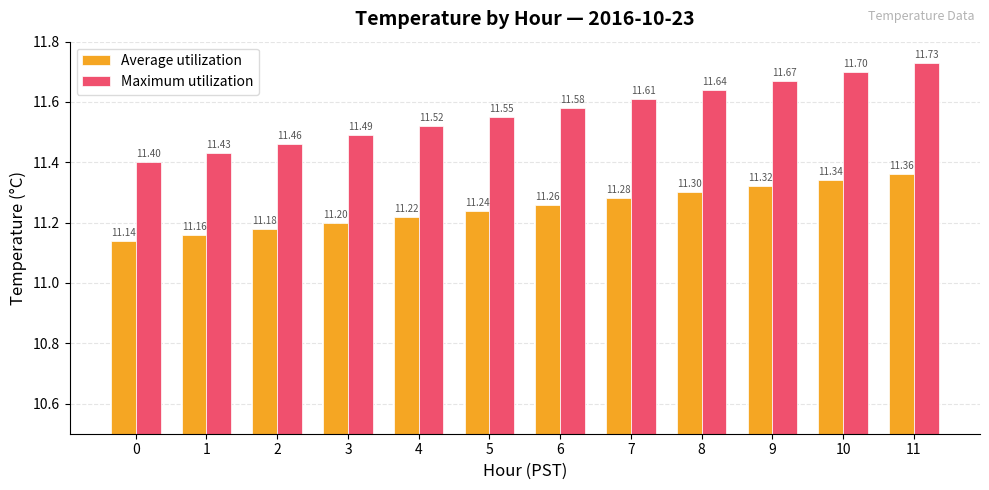

What is the approximate value of Maximum utilization at 9?

11.7